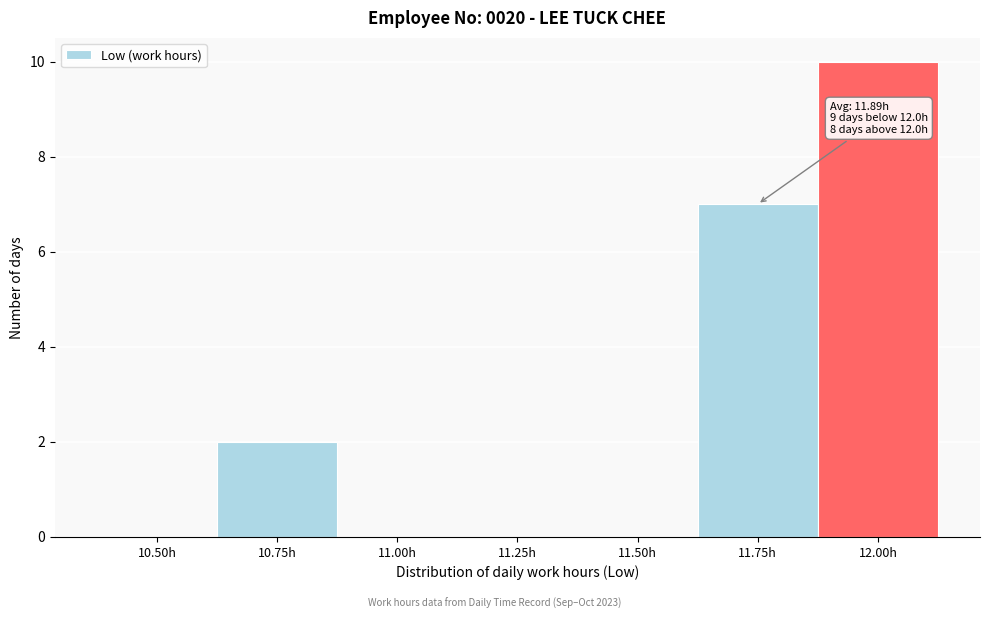

Reading right to left, what are all the values shown in this chart?

12.00h=10	11.75h=7	11.50h=0	11.25h=0	11.00h=0	10.75h=2	10.50h=0